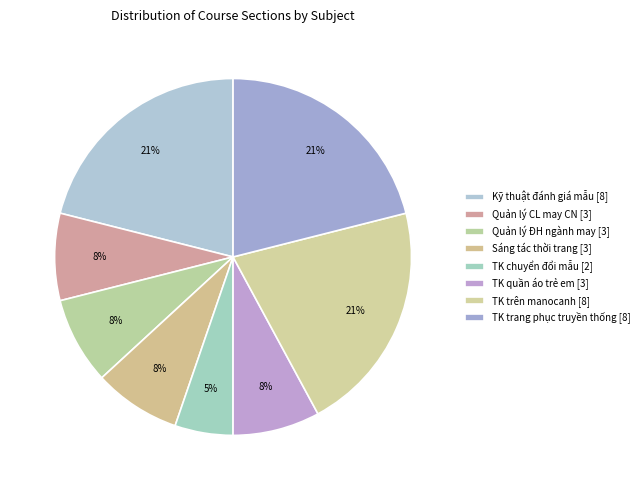

How many slices are in this pie chart?

8